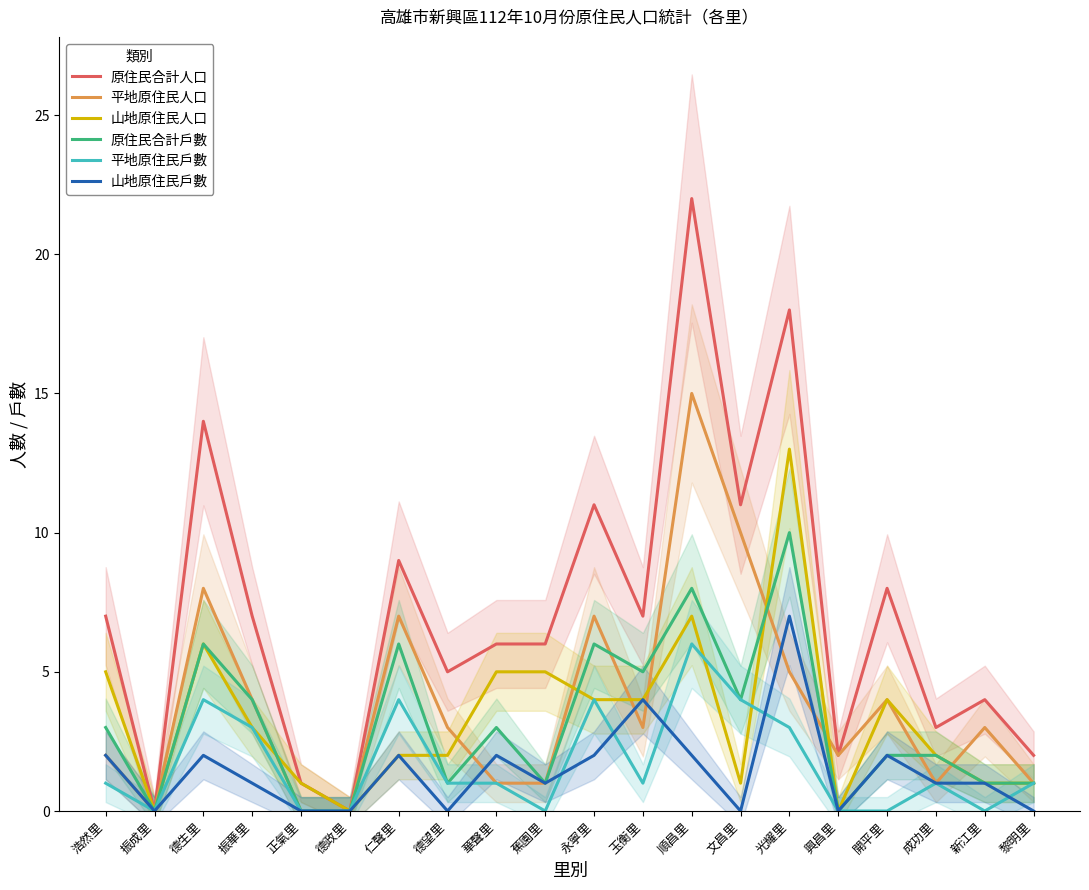

Reading left to right, extract all data points from this chart.

原住民合計人口: 7	0	14	7	1	0	9	5	6	6	11	7	22	11	18	2	8	3	4	2
平地原住民人口: 2	0	8	4	0	0	7	3	1	1	7	3	15	10	5	2	4	1	3	1
山地原住民人口: 5	0	6	3	1	0	2	2	5	5	4	4	7	1	13	0	4	2	1	1
原住民合計戶數: 3	0	6	4	0	0	6	1	3	1	6	5	8	4	10	0	2	2	1	1
平地原住民戶數: 1	0	4	3	0	0	4	1	1	0	4	1	6	4	3	0	0	1	0	1
山地原住民戶數: 2	0	2	1	0	0	2	0	2	1	2	4	2	0	7	0	2	1	1	0